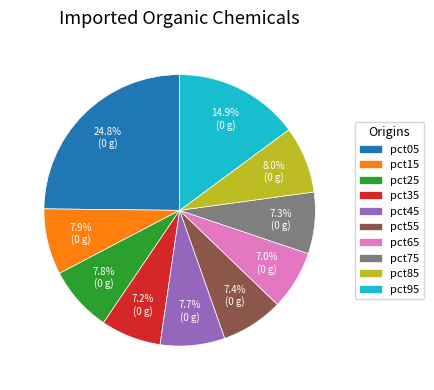

What percentage is the pct05 slice, to the nearest percent?

25%